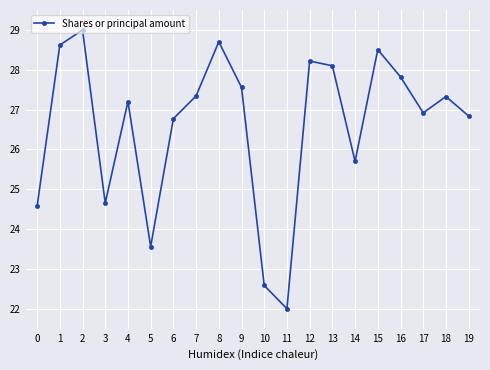

What is the sum of all values?

532.0